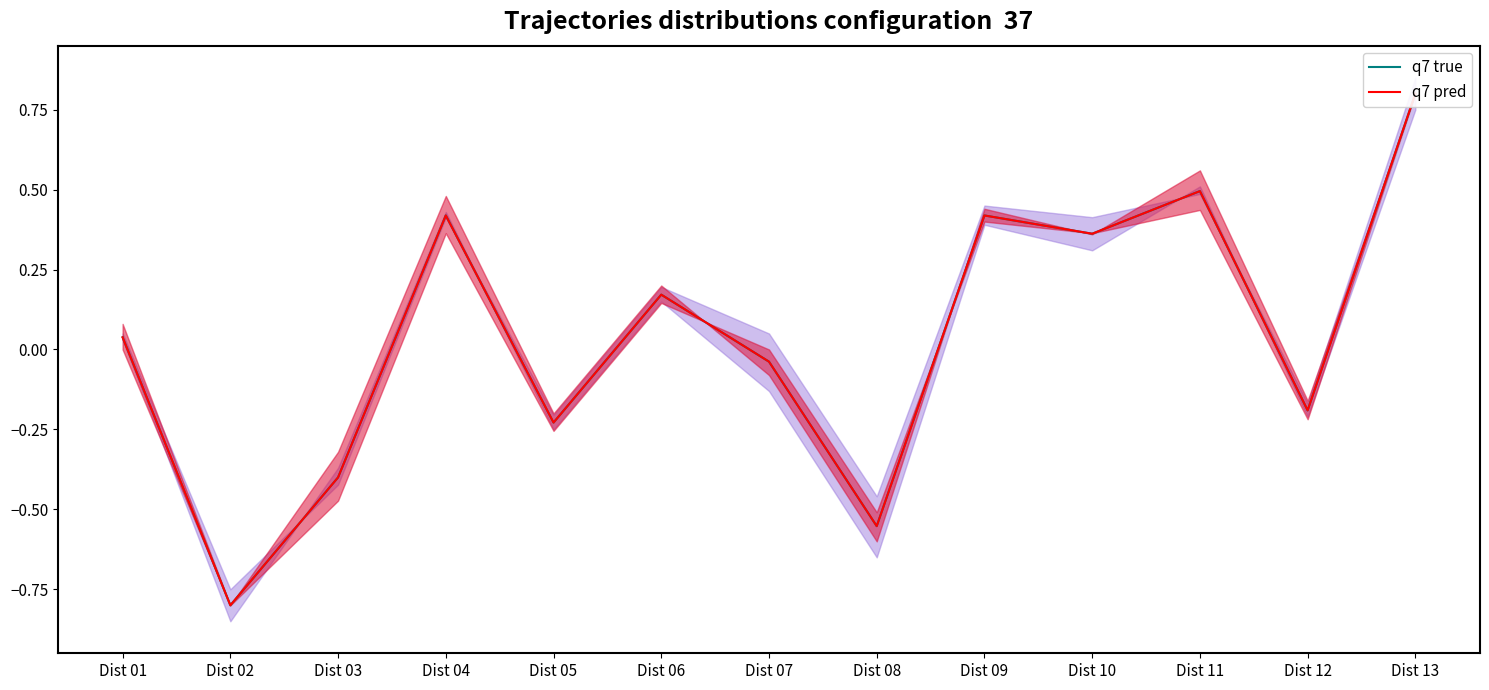

At which category is the sum across all series the highest?

Dist 13